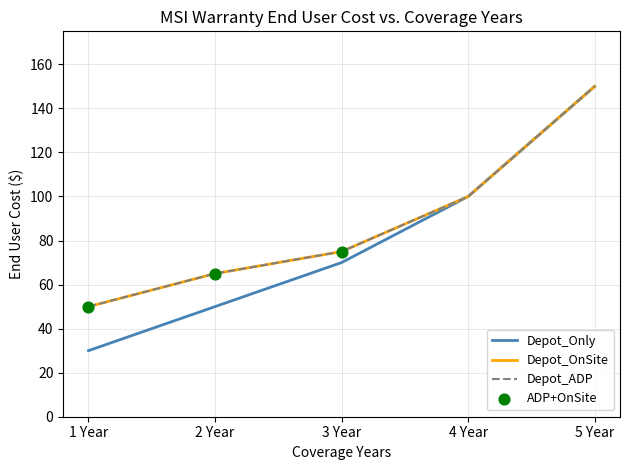

Is the value of Depot_OnSite at 3 Year greater than the value of Depot_ADP at 2 Year?

Yes